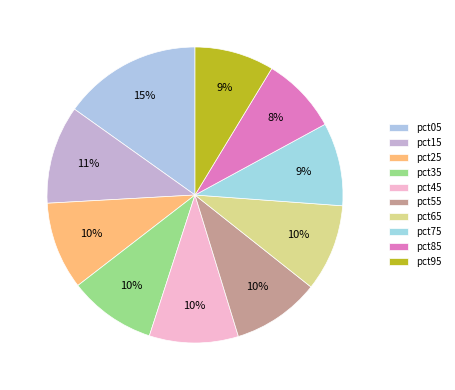

Is it true that pct55 is 10% of the pie?

True